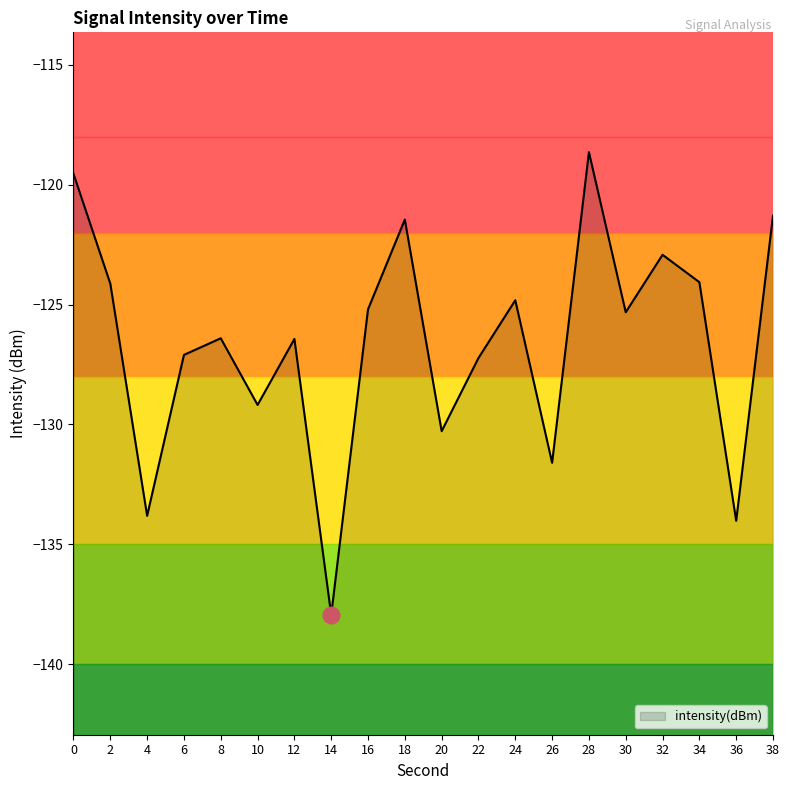

Does the chart display data point markers on the line(s)?

No